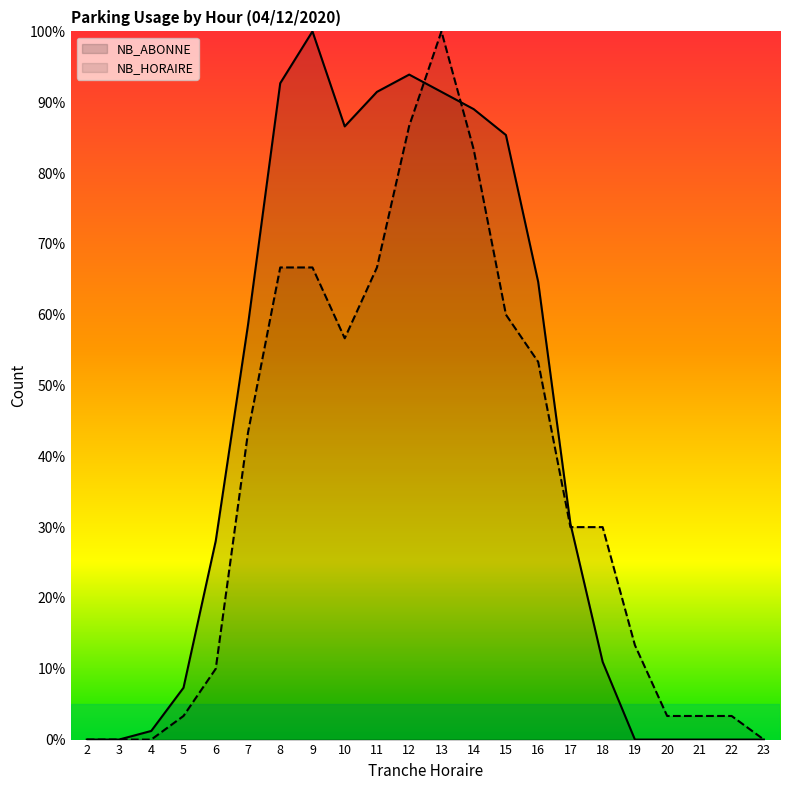

Is it true that NB_HORAIRE equals -64.3 at 4?

False